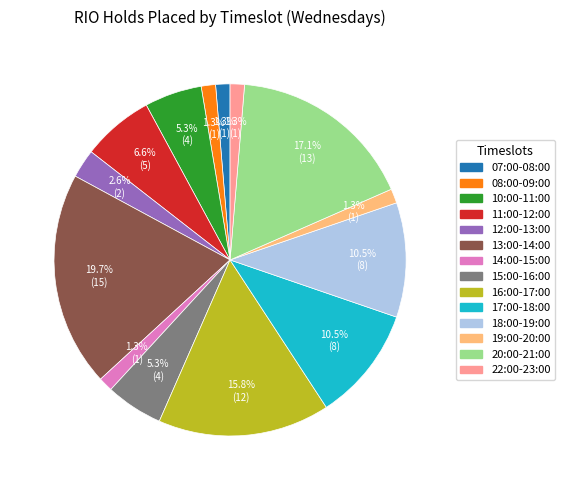

What percentage is the 20:00-21:00 slice, to the nearest percent?

17%